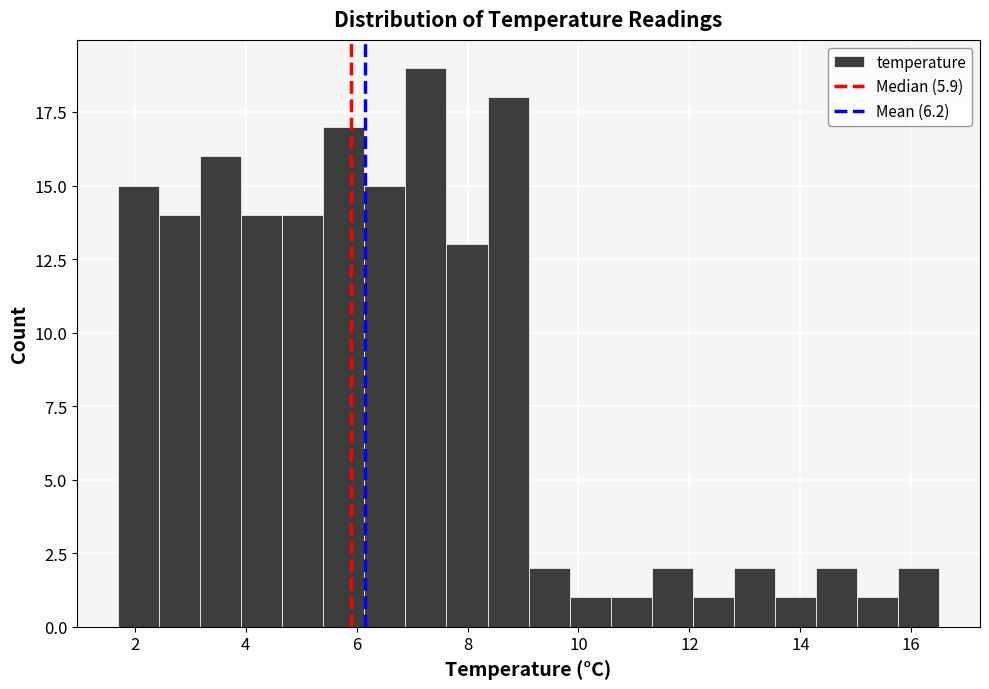

Around what value on the x-axis is the tallest bar? Give the approximate position of its centre, as read against the axis.

7.2